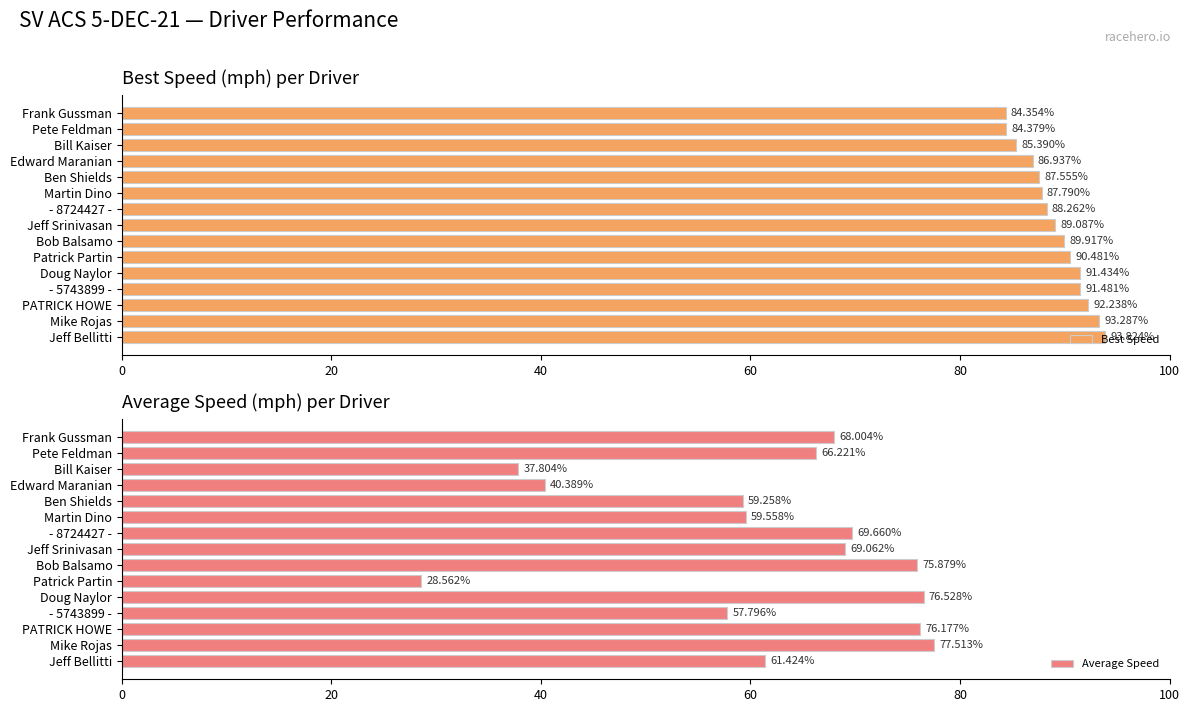

Which series has the largest range (max minus min)?

Average Speed